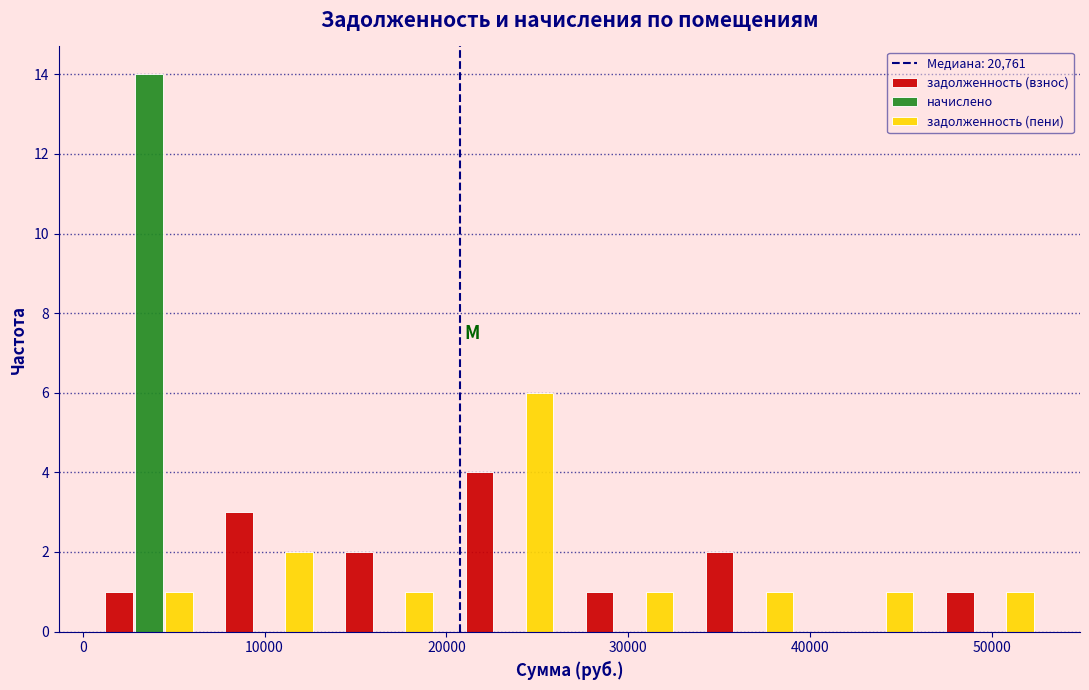

What is the height of the начислено bar covering 0 to 7000 on the x-axis? Neither the bar edges nor the heights are printed on the chart, so give them approximately, as read against the axes.

14